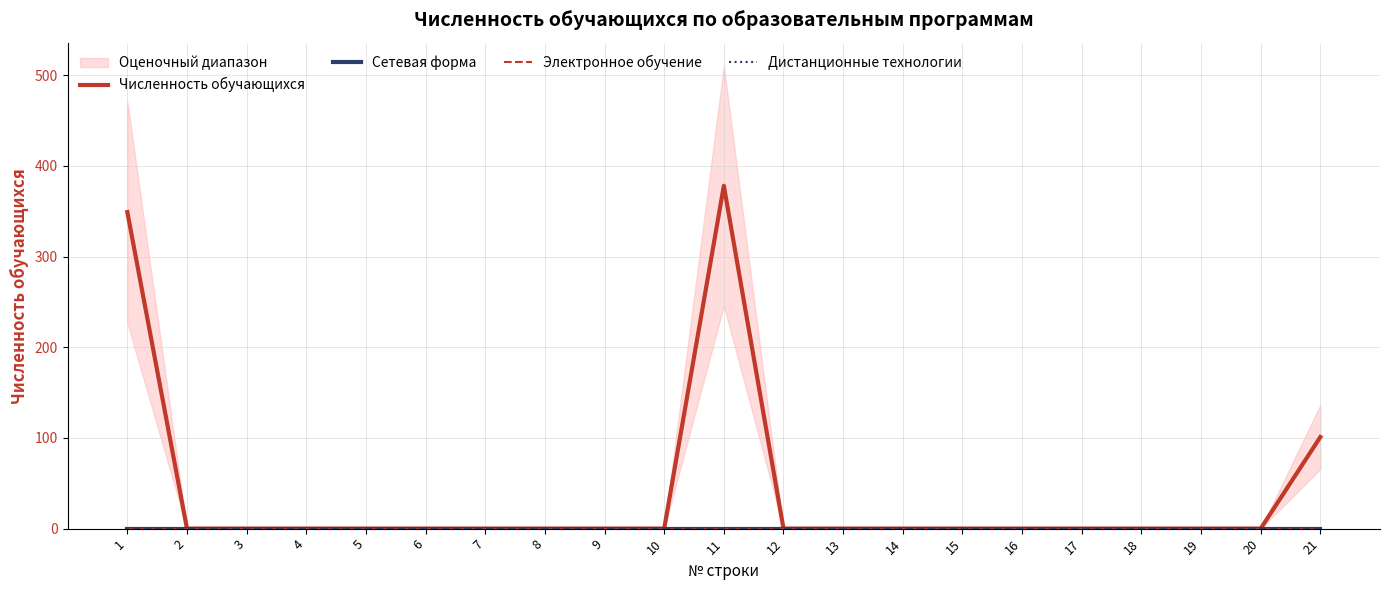

How many lines are shown in the chart?

4